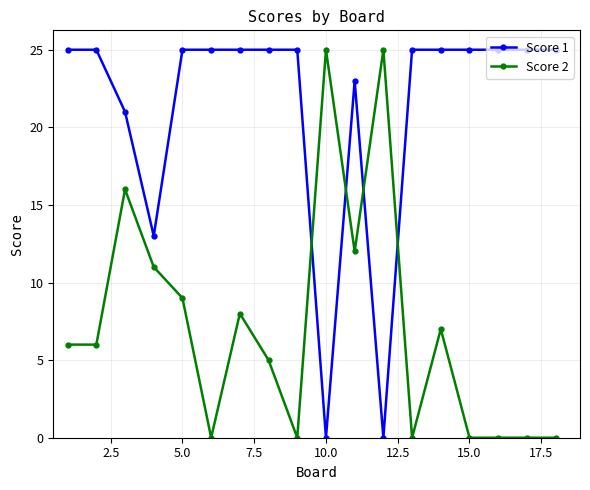

What is the difference between the second highest and second lowest values in the Score 2 series?

25